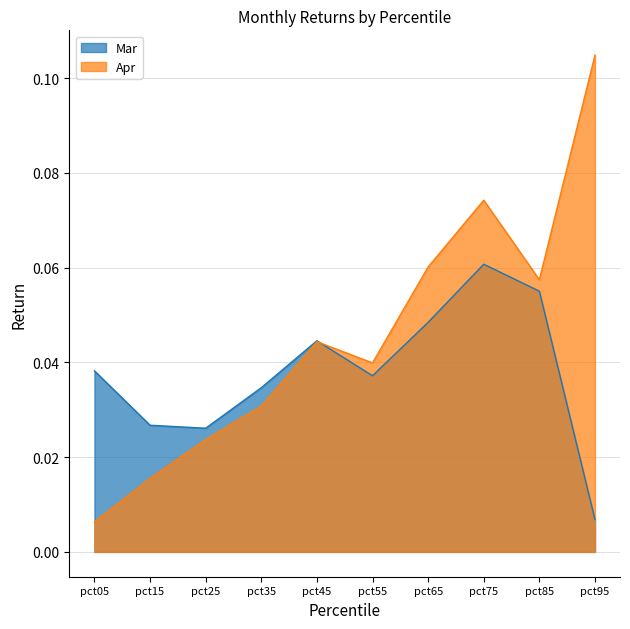

Is the value of Mar at pct05 greater than the value of Apr at pct25?

Yes